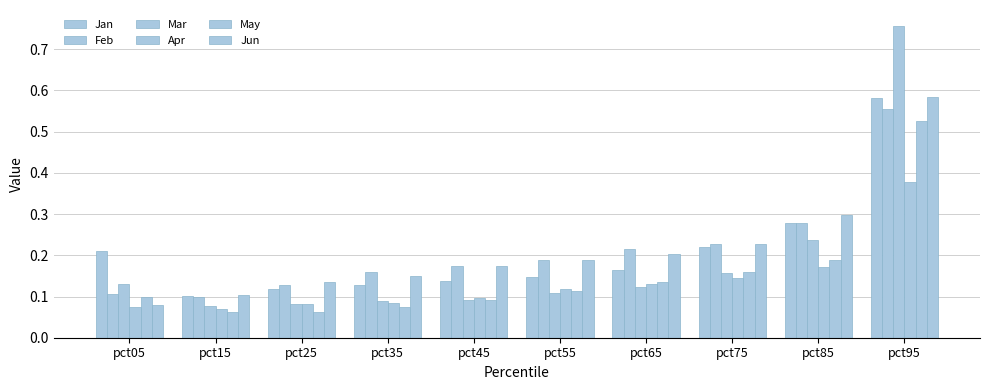

Reading left to right, what are all the values shown in this chart?

Jan: pct05=0.2	pct15=0.1	pct25=0.1	pct35=0.1	pct45=0.1	pct55=0.1	pct65=0.2	pct75=0.2	pct85=0.3	pct95=0.6
Feb: pct05=0.1	pct15=0.1	pct25=0.1	pct35=0.2	pct45=0.2	pct55=0.2	pct65=0.2	pct75=0.2	pct85=0.3	pct95=0.6
Mar: pct05=0.1	pct15=0.1	pct25=0.1	pct35=0.1	pct45=0.1	pct55=0.1	pct65=0.1	pct75=0.2	pct85=0.2	pct95=0.8
Apr: pct05=0.1	pct15=0.1	pct25=0.1	pct35=0.1	pct45=0.1	pct55=0.1	pct65=0.1	pct75=0.1	pct85=0.2	pct95=0.4
May: pct05=0.1	pct15=0.1	pct25=0.1	pct35=0.1	pct45=0.1	pct55=0.1	pct65=0.1	pct75=0.2	pct85=0.2	pct95=0.5
Jun: pct05=0.1	pct15=0.1	pct25=0.1	pct35=0.2	pct45=0.2	pct55=0.2	pct65=0.2	pct75=0.2	pct85=0.3	pct95=0.6